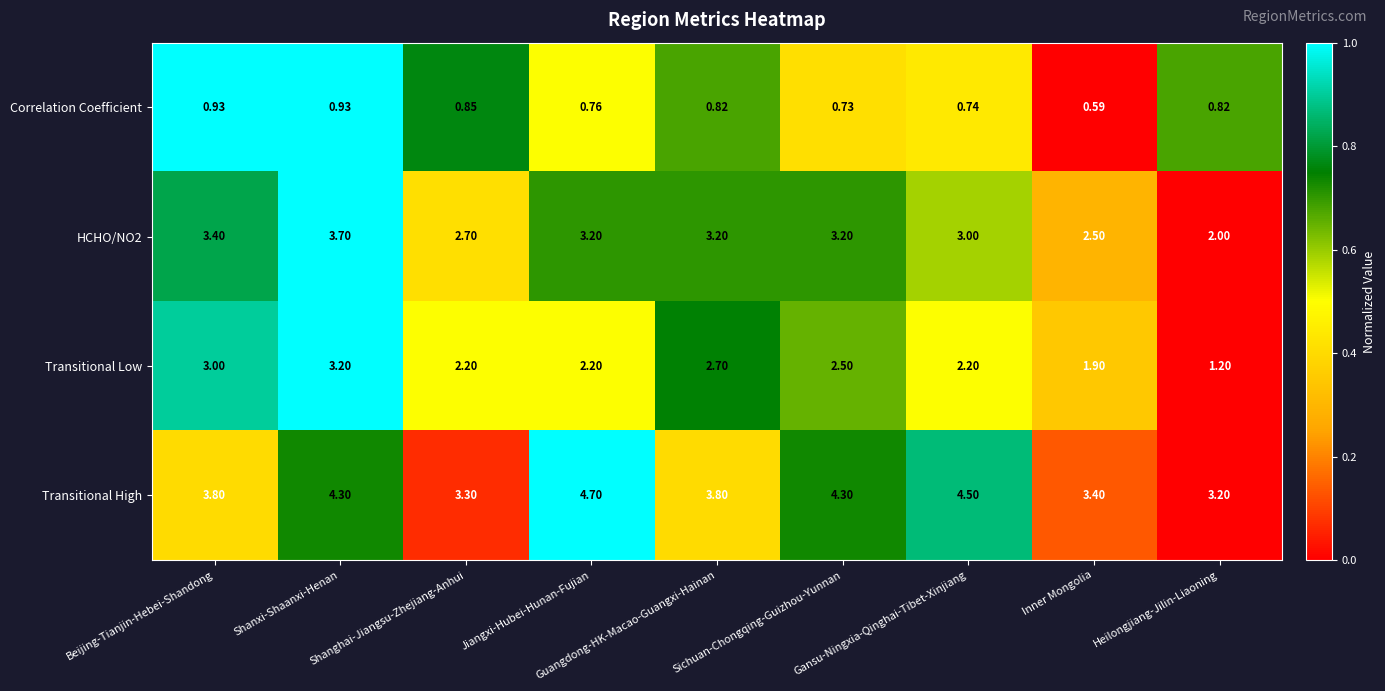

Count the number of categories in the chart.

9